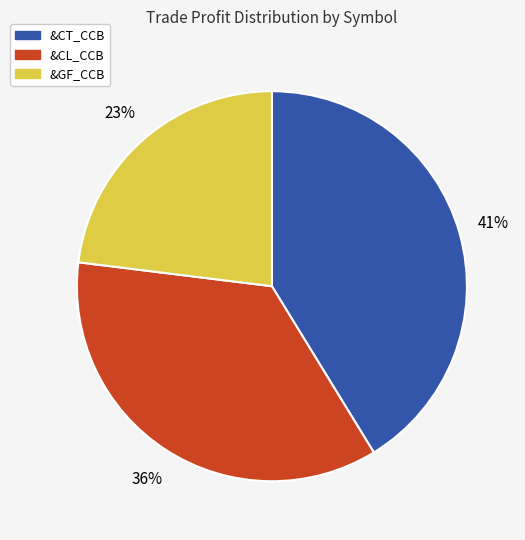

Does any single category account for the majority?

No